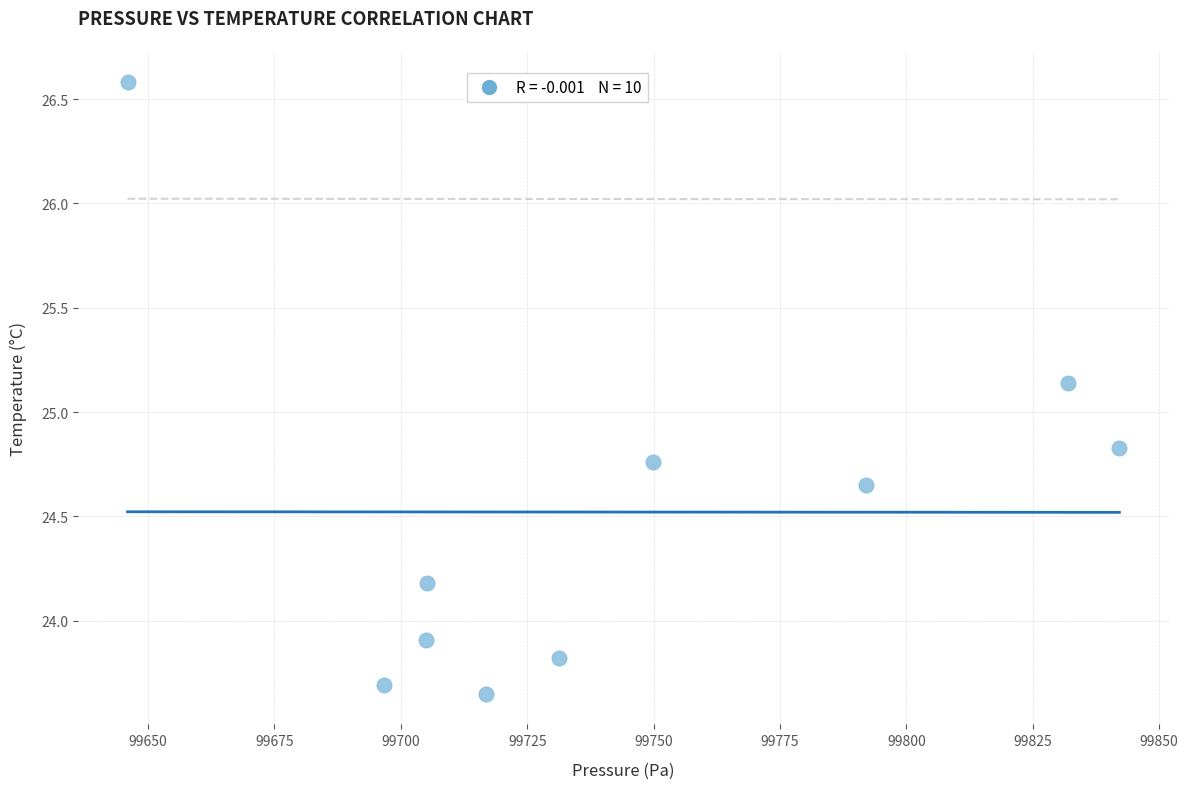

What is the range of X values (max minus min)?

196.2